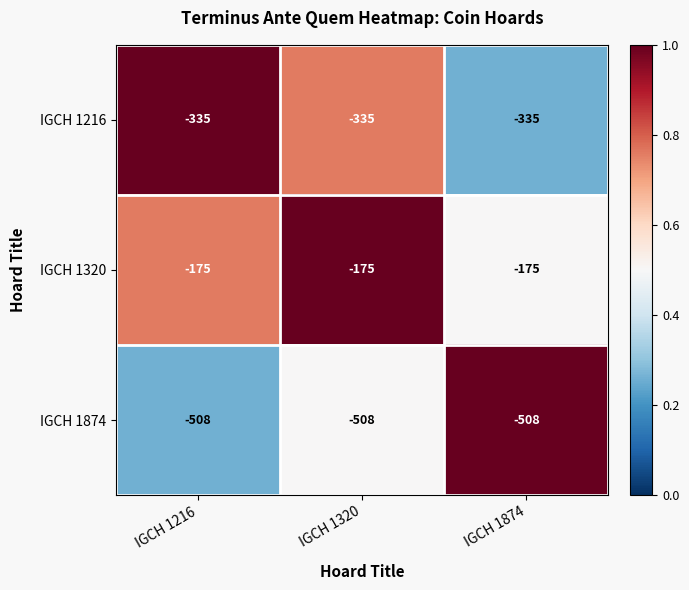

What is the difference between the highest and lowest values at IGCH 1874?

333